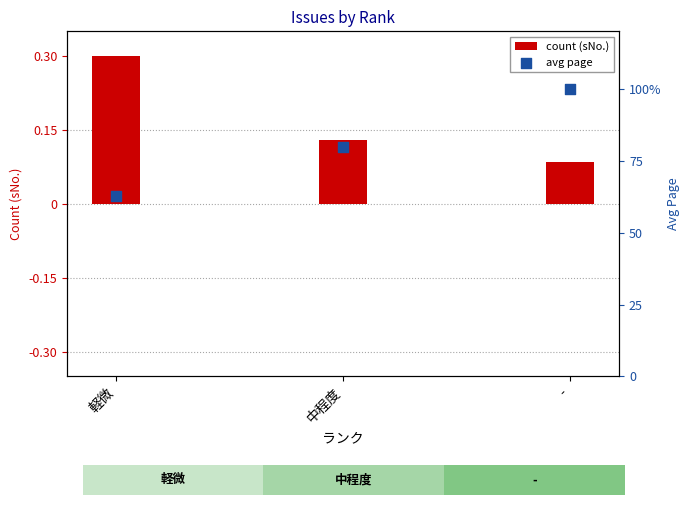

Is the value of avg page at - greater than the value of count (sNo.) at -?

Yes